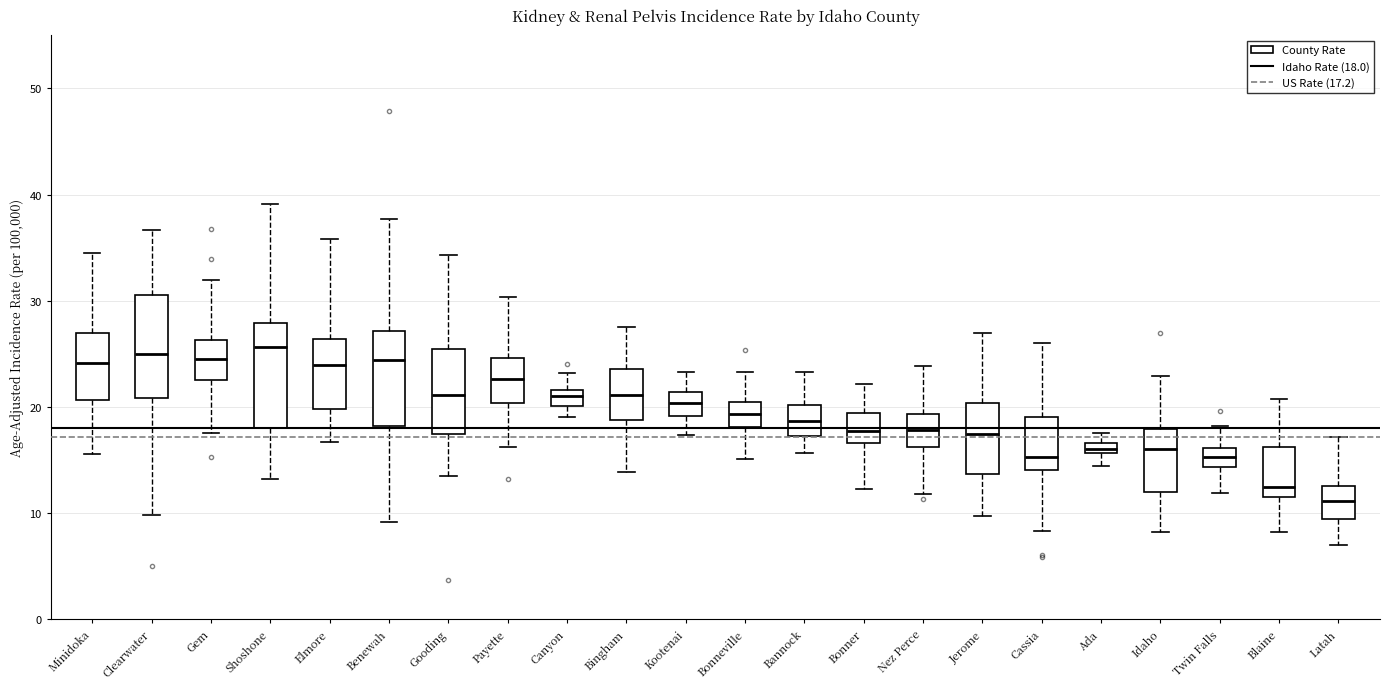

Where is the lower edge of the box for Nez Perce on the y-axis? The values are not printed on the chart, so give them approximately, as read against the axis.

16